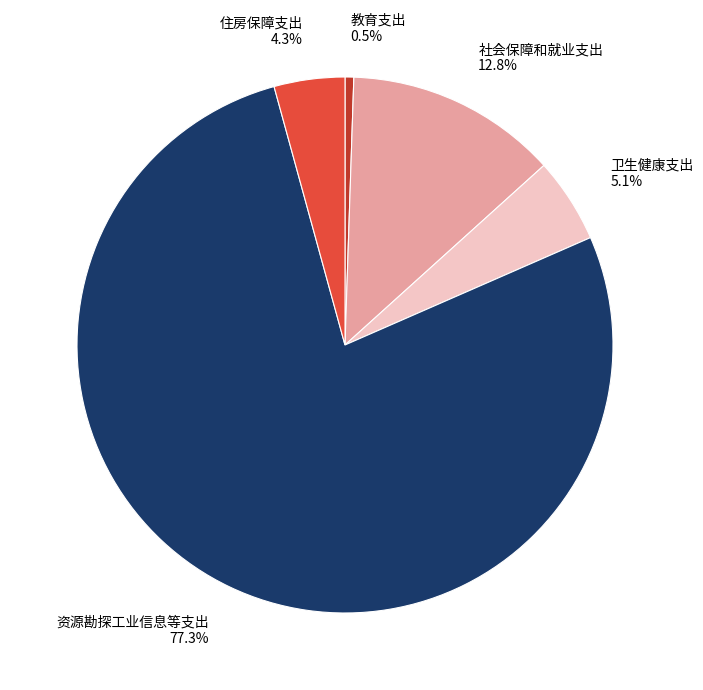

Which category has the biggest portion of the pie?

资源勘探工业信息等支出